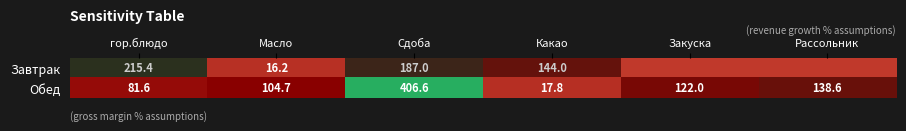

What is the total value across all series at Масло?

120.9